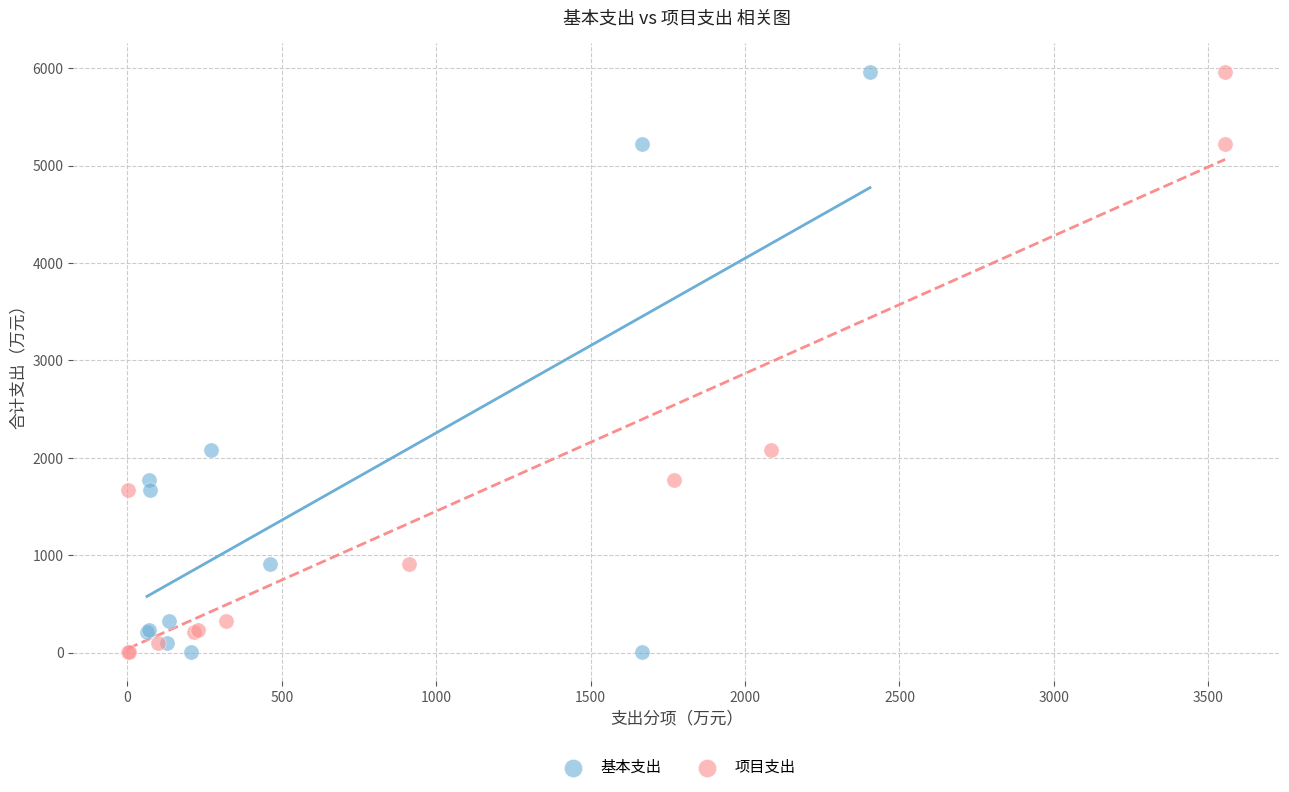

What are all the series names shown in the legend?

基本支出, 项目支出